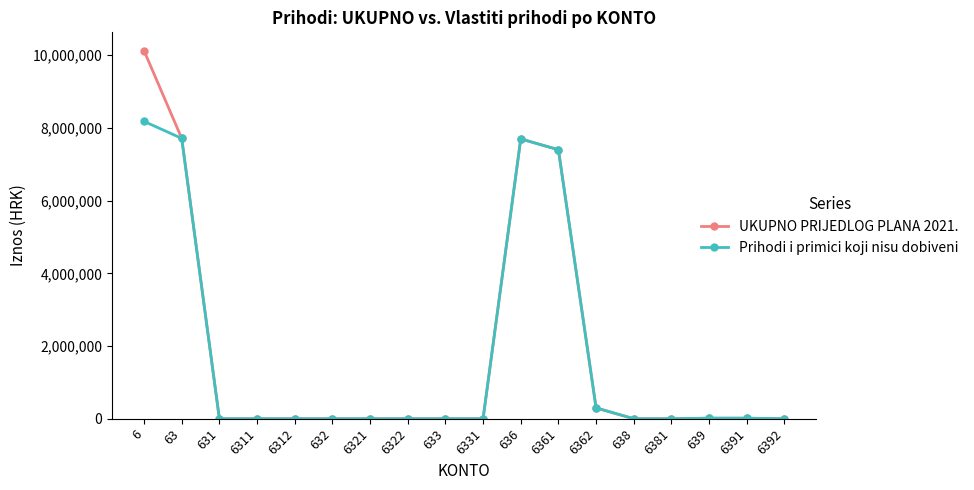

What is the label of the 11th point from the right?

6322